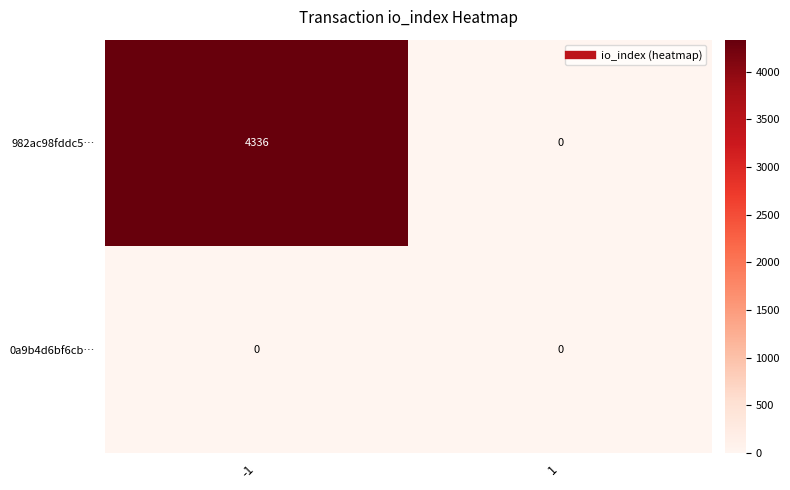

What is the maximum value shown in the chart?

4336